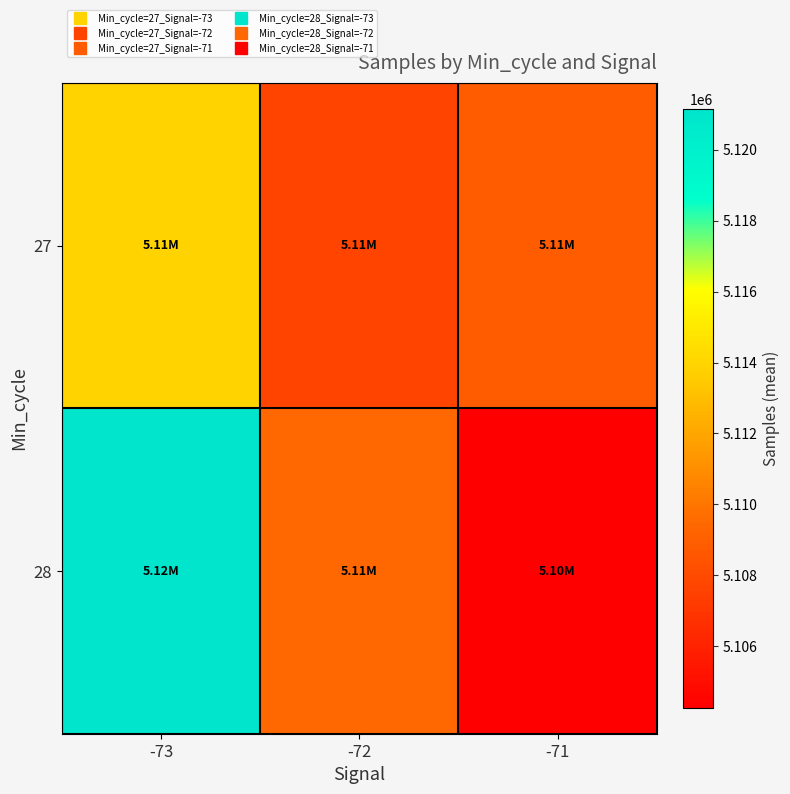

Rank the series by their maximum value, from lowest to highest.

27, 28